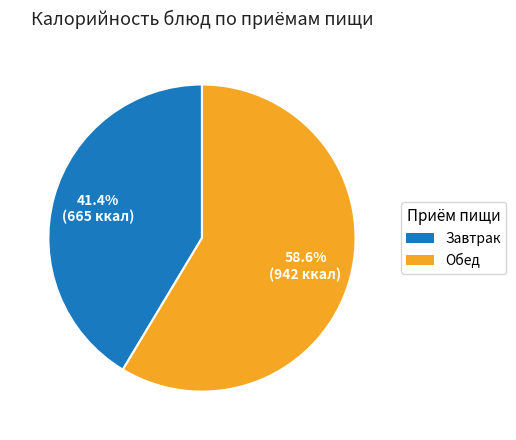

How many segments does this pie chart have?

2